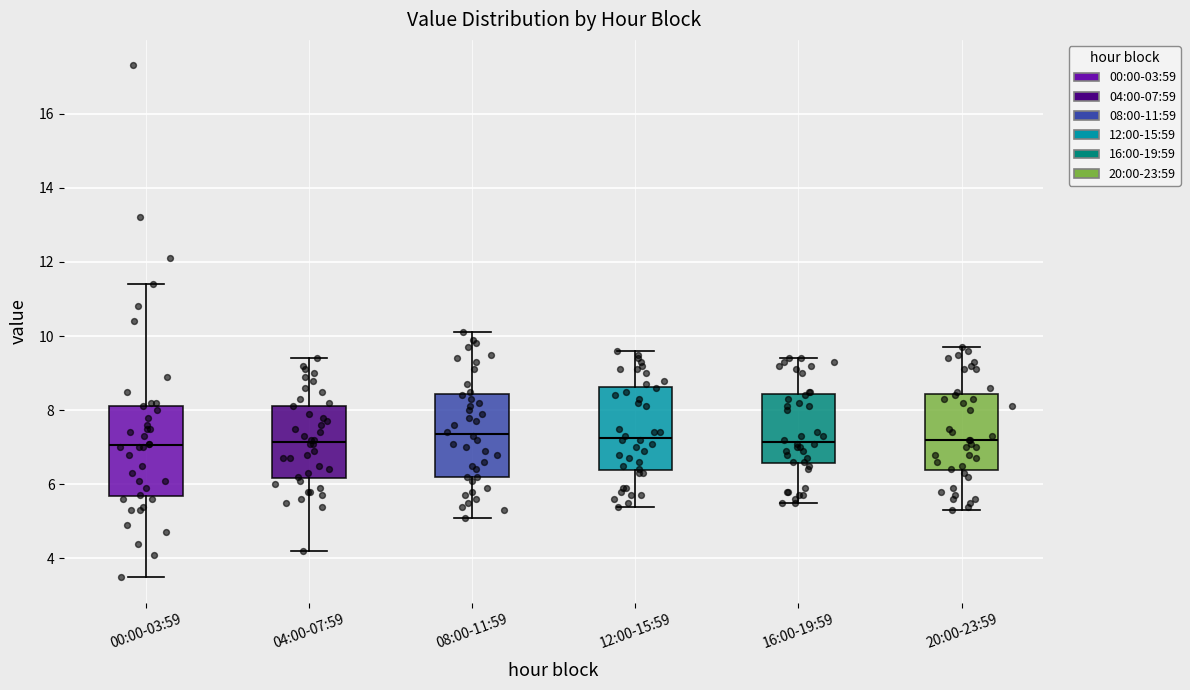

Reading left to right, transcribe this box plot: for each box, give where its median line is, the range the box spans, and where its two whiskers end, as read against the y-axis. The values are not printed on the chart, so give them approximately, as read against the axis.

00:00-03:59: median 7.0, box 5.6 to 8.2, whiskers 3.6 to 11.4
04:00-07:59: median 7.2, box 6.2 to 8.2, whiskers 4.2 to 9.4
08:00-11:59: median 7.4, box 6.2 to 8.4, whiskers 5.2 to 10.2
12:00-15:59: median 7.2, box 6.4 to 8.6, whiskers 5.4 to 9.6
16:00-19:59: median 7.2, box 6.6 to 8.4, whiskers 5.6 to 9.4
20:00-23:59: median 7.2, box 6.4 to 8.4, whiskers 5.4 to 9.8